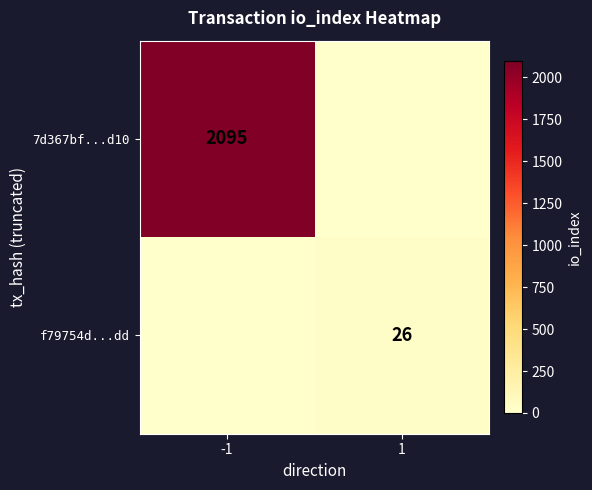

True or false: f79754d...dd has a value of 26 at 1.

True